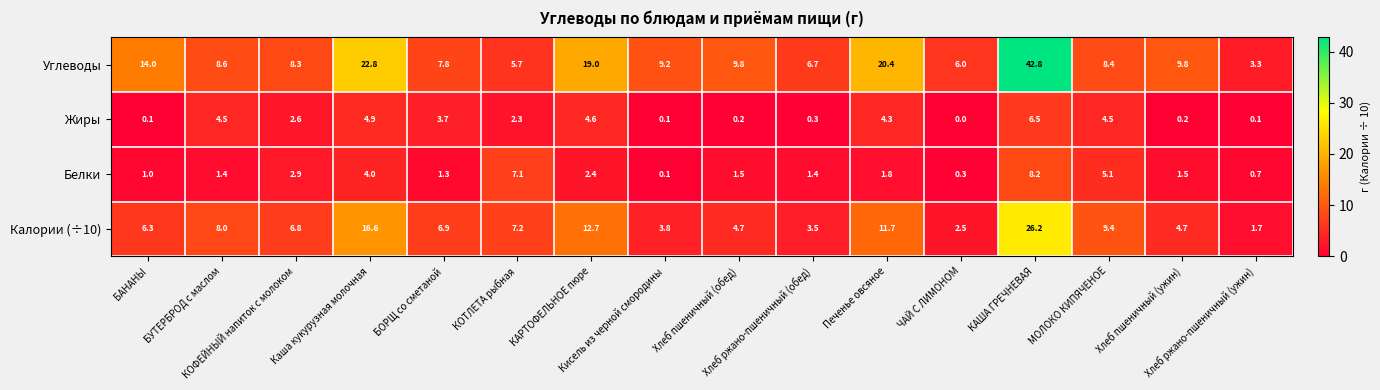

What is the greatest value displayed?

42.8